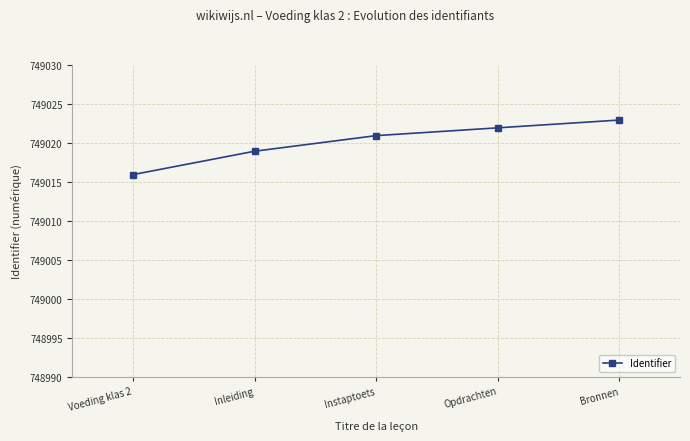

True or false: there are more than 1 points higher than both neighbors.

False